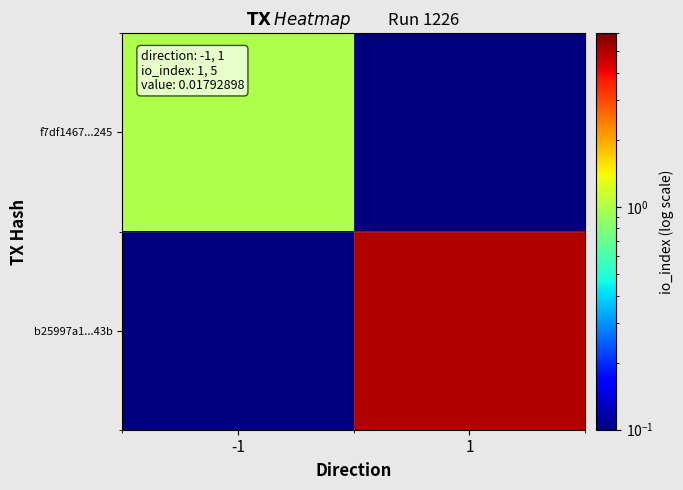

Reading left to right, transcribe all the data shown in this chart.

f7df1467...245: -1=1.0	1=0.0
b25997a1...43b: -1=0.0	1=5.0